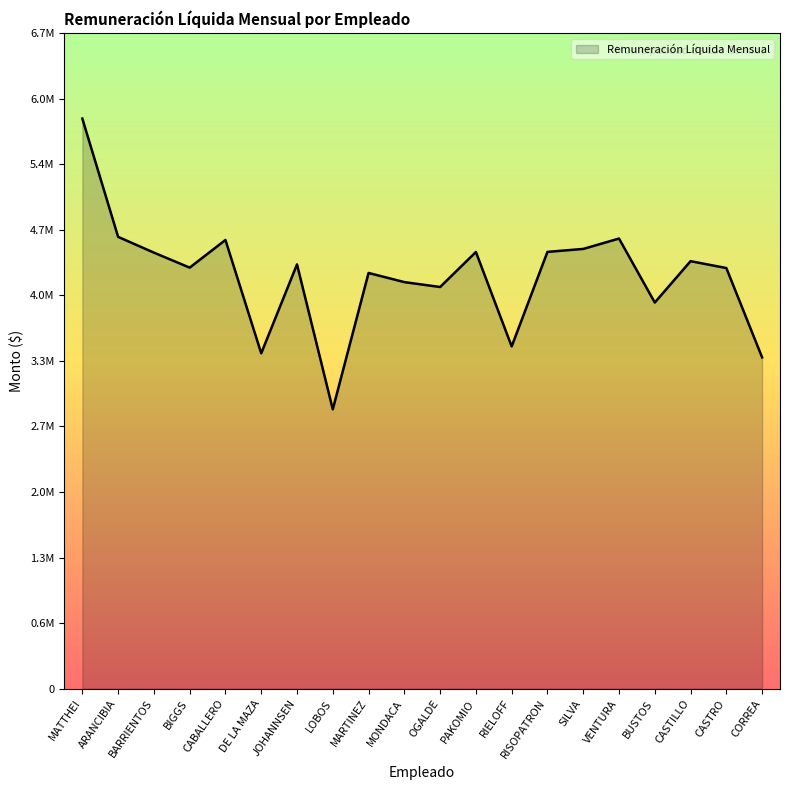

Where does the data first go above 4372021?

MATTHEI